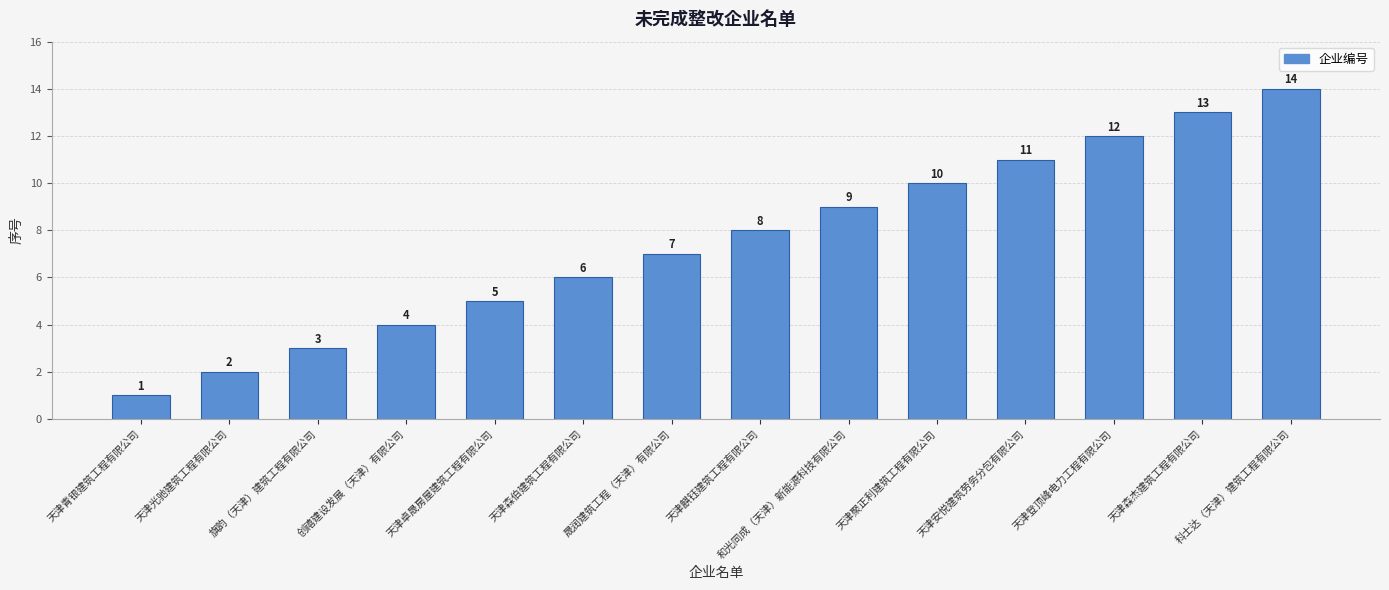

Which category has the lowest value across all series?

天津青银建筑工程有限公司